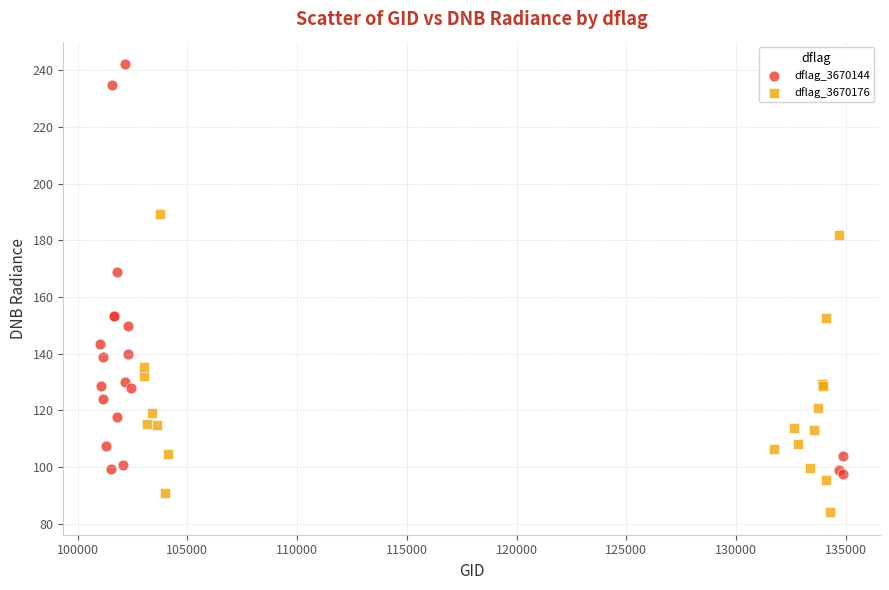

Which series has the largest Y range (max minus min)?

dflag_3670144